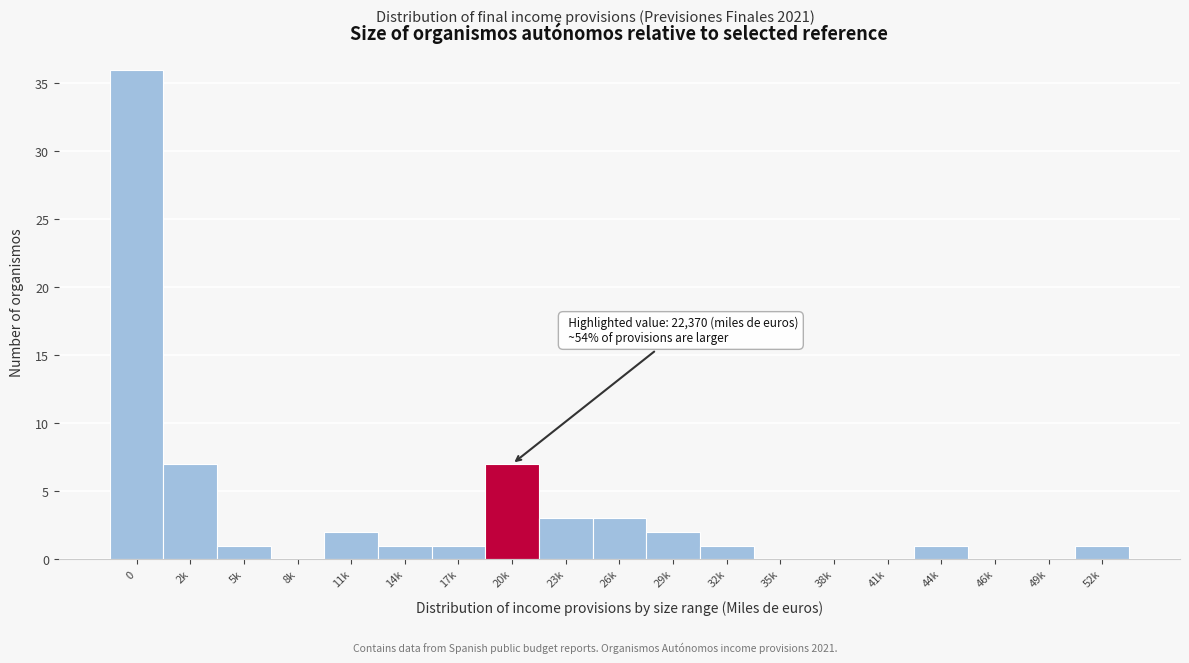

Reading right to left, list all the values displayed in this chart.

52k=1	49k=0	46k=0	44k=1	41k=0	38k=0	35k=0	32k=1	29k=2	26k=3	23k=3	20k=7	17k=1	14k=1	11k=2	8k=0	5k=1	2k=7	0=36